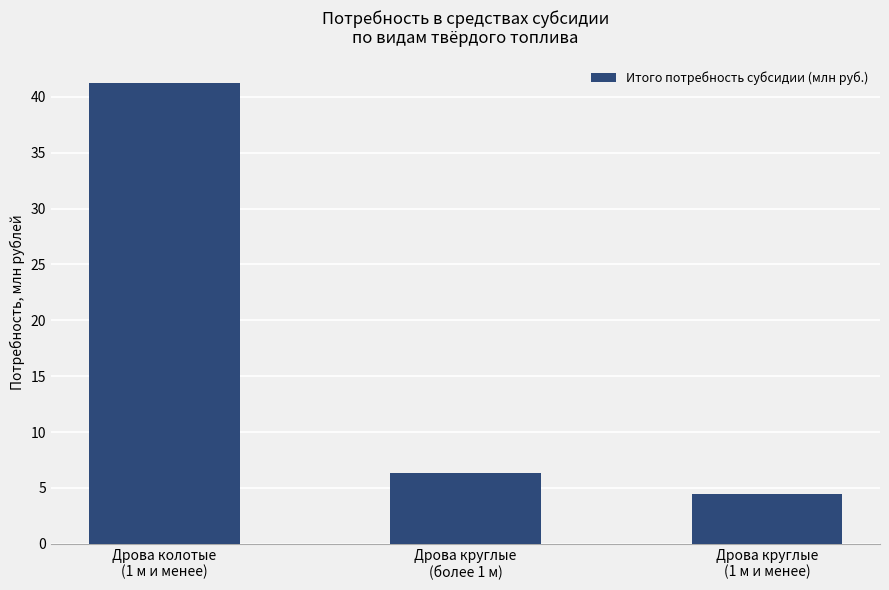

What is the label of the 1st bar from the left?

Дрова колотые
(1 м и менее)